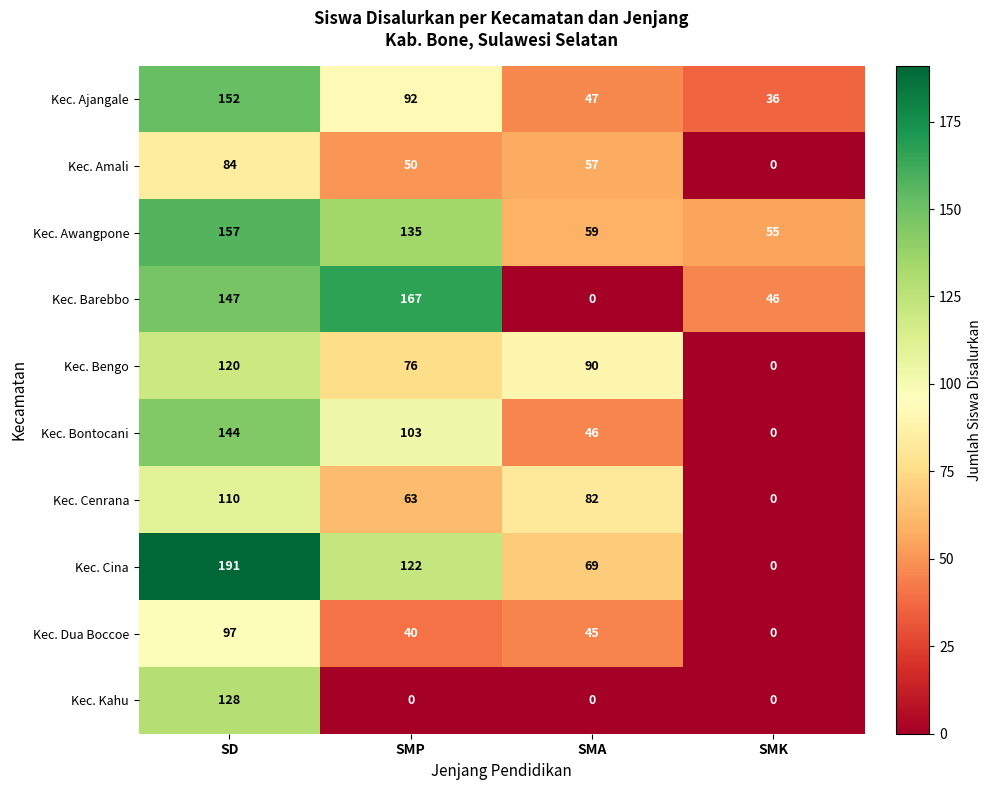

Which series has the largest total across all categories?

Kec. Awangpone